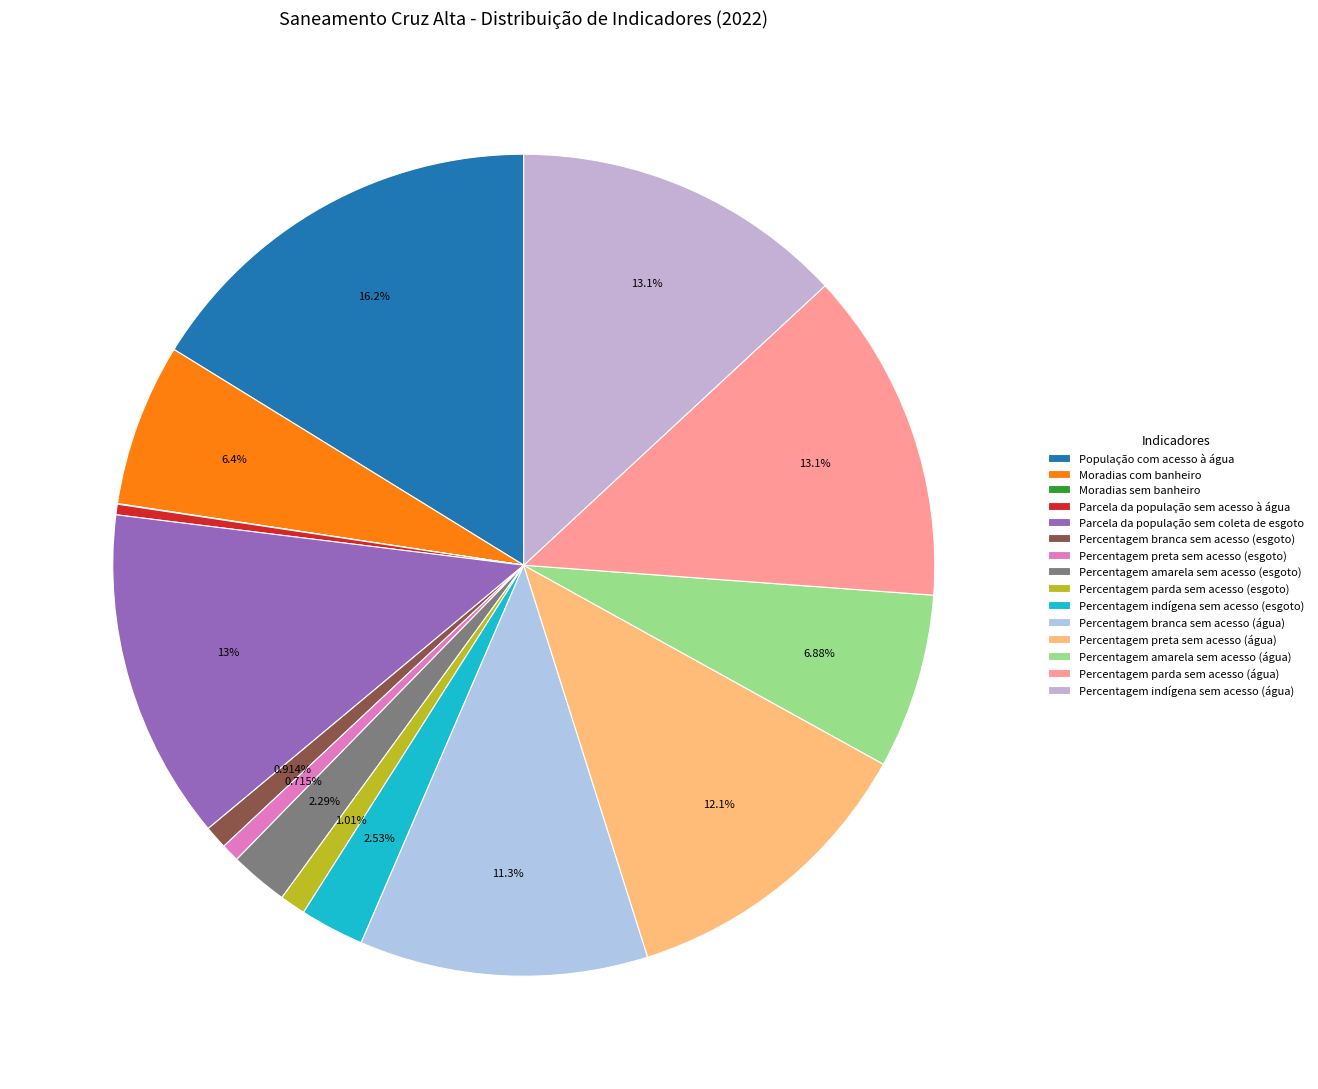

To the nearest percent, what percentage of the pie is Percentagem indígena sem acesso (esgoto)?

3%